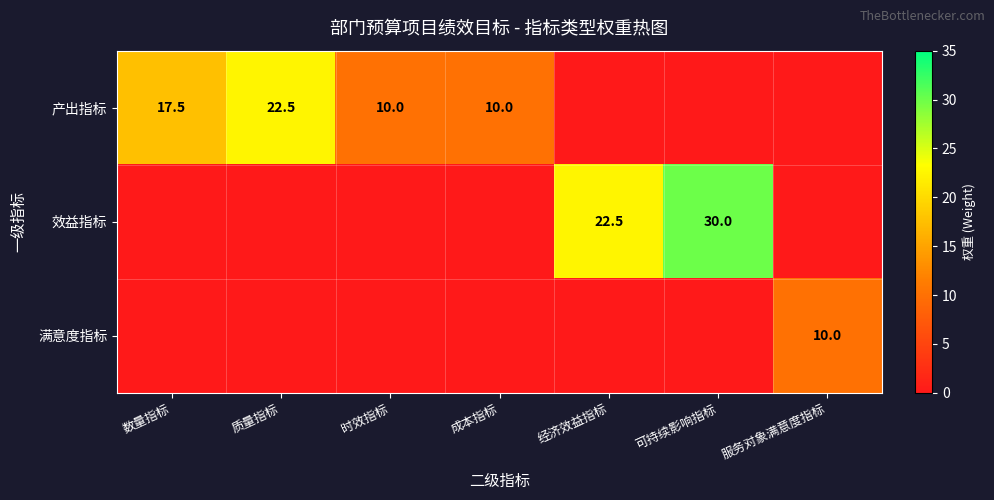

Which label corresponds to the smallest value in the chart?

经济效益指标